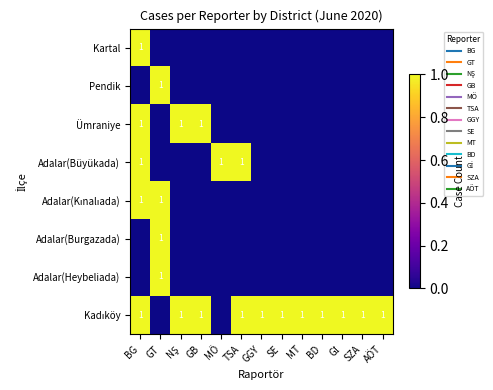

Between SZA and BG, which is larger?

BG